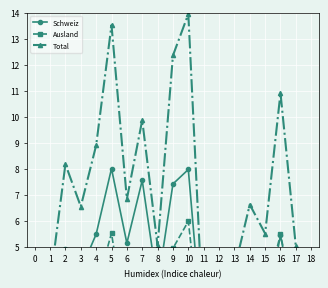

Rank the categories by Schweiz value from lowest to highest.

18, 11, 0, 12, 1, 15, 17, 13, 8, 3, 14, 2, 6, 16, 4, 9, 7, 10, 5